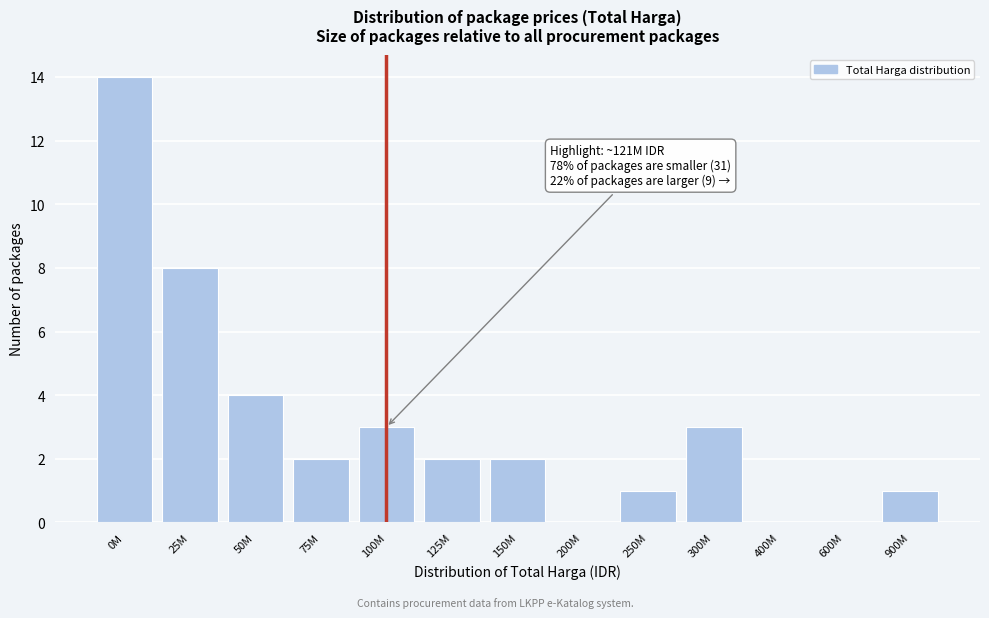

Reading left to right, list all the values displayed in this chart.

0M=14	25M=8	50M=4	75M=2	100M=3	125M=2	150M=2	200M=0	250M=1	300M=3	400M=0	600M=0	900M=1